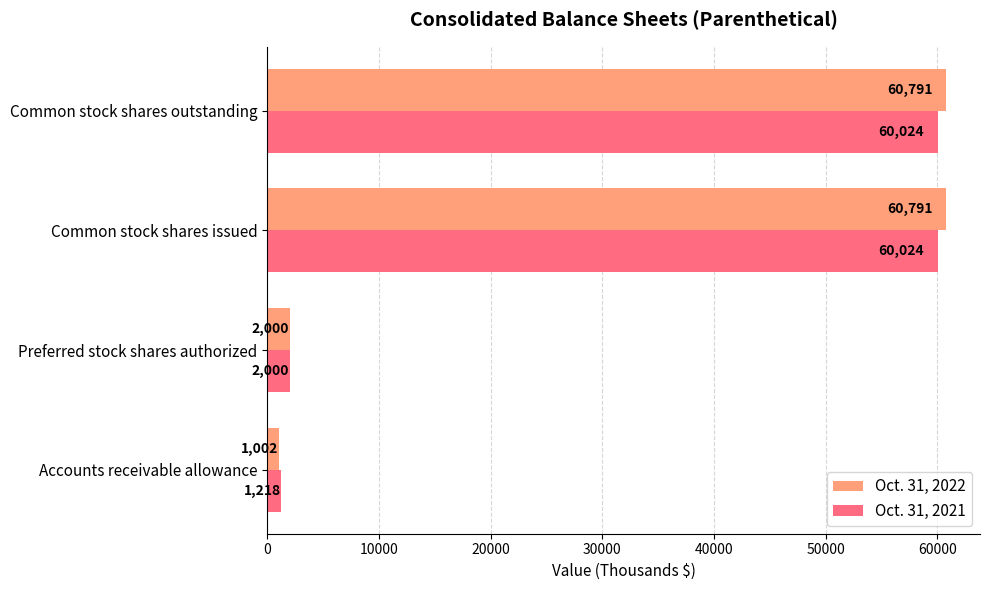

Which series has the widest spread of values?

Oct. 31, 2022